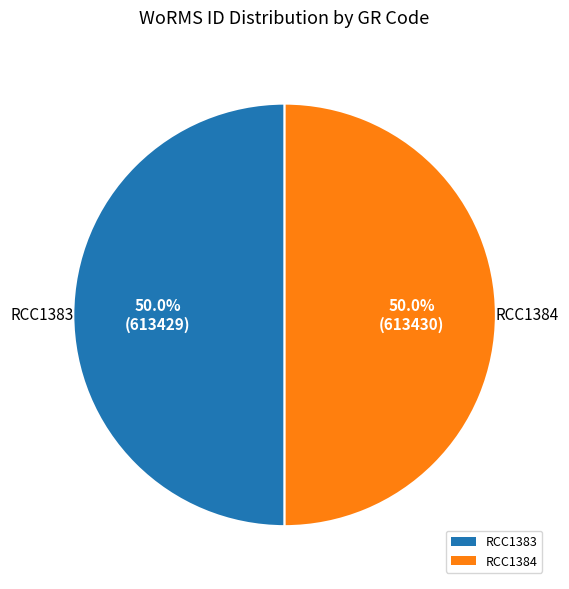

What percentage is NOT represented by RCC1384?

50.0%